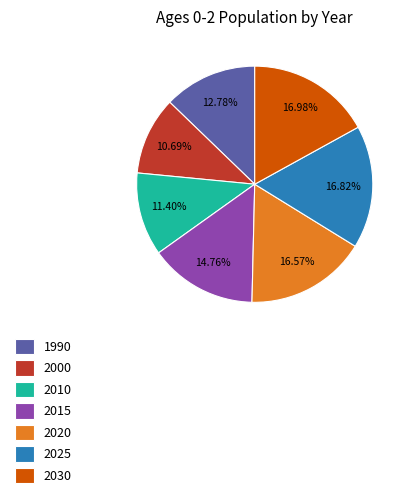

Is the sum of 2025 and 2010 greater than half?

No